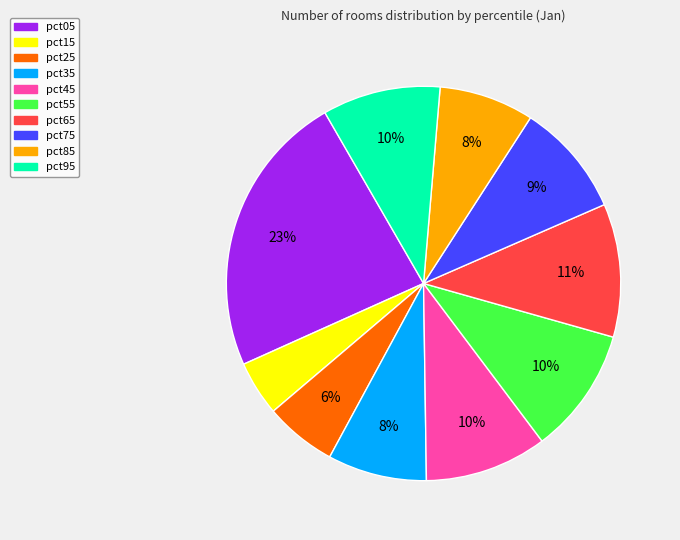

To the nearest percent, what is the combined percentage of pct25 and pct35?

14%